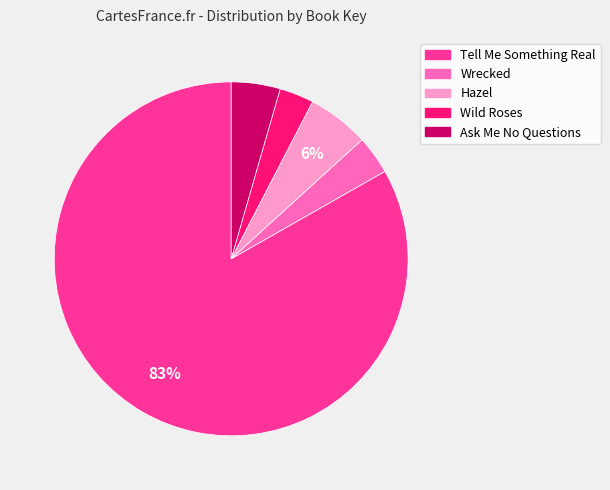

Is Tell Me Something Real the majority of the pie?

Yes